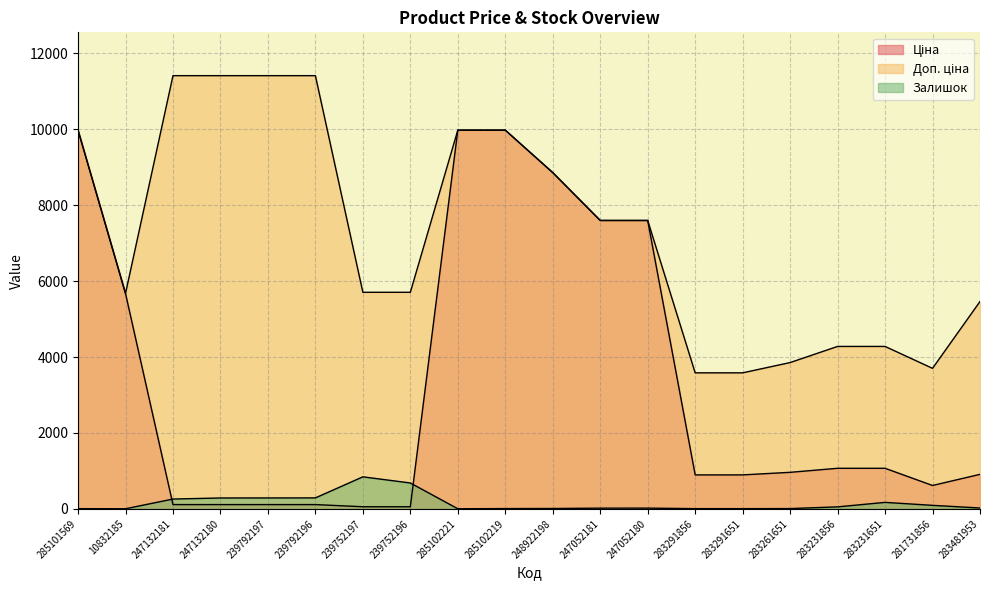

True or false: Ціна has more than 1 points higher than both neighbors.

False